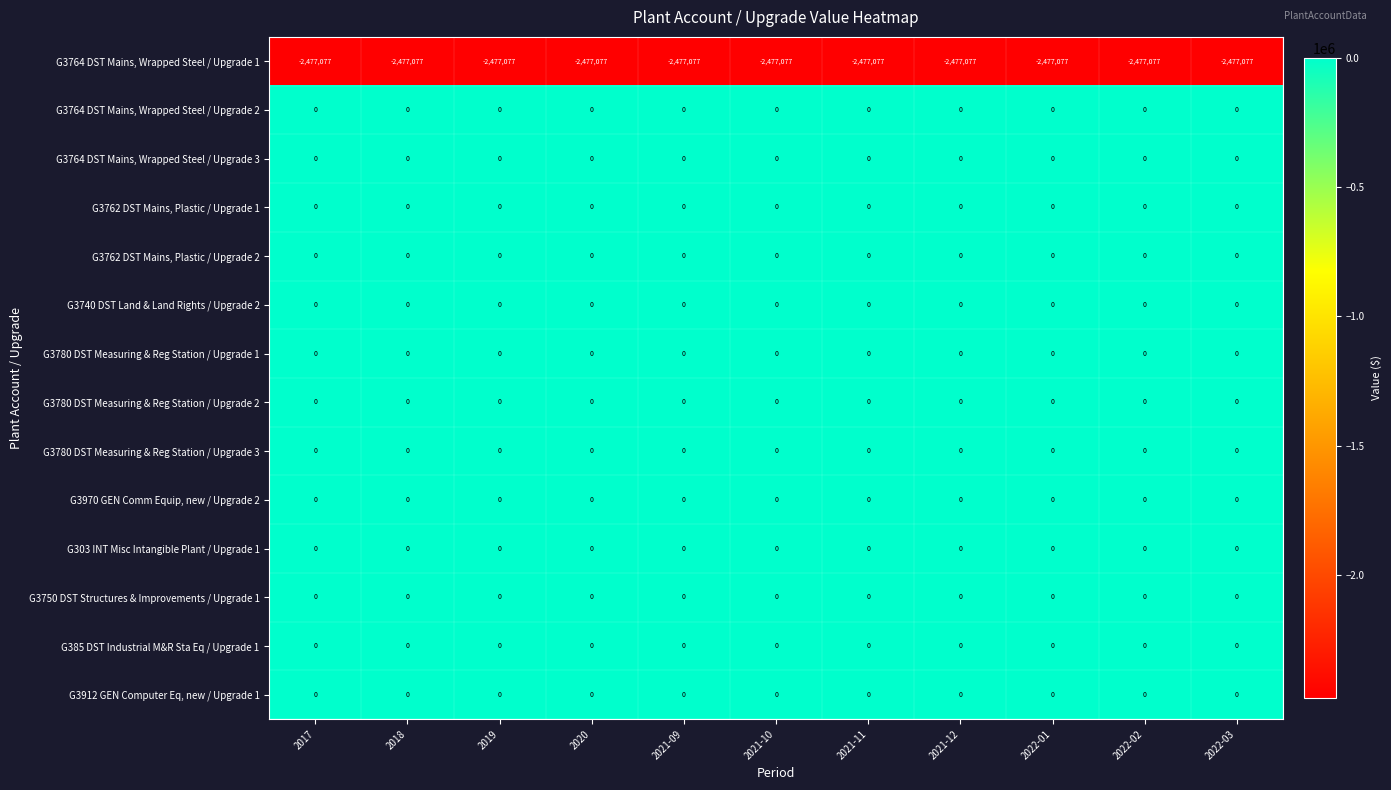

What is the difference between the highest and lowest values at 2022-03?

2477077